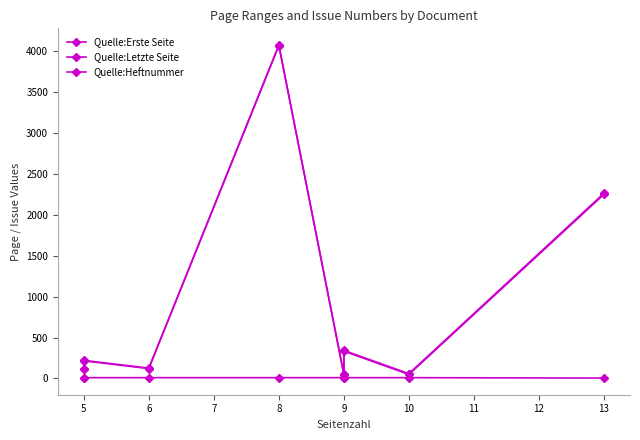

What are all the series names shown in the legend?

Quelle:Erste Seite, Quelle:Letzte Seite, Quelle:Heftnummer